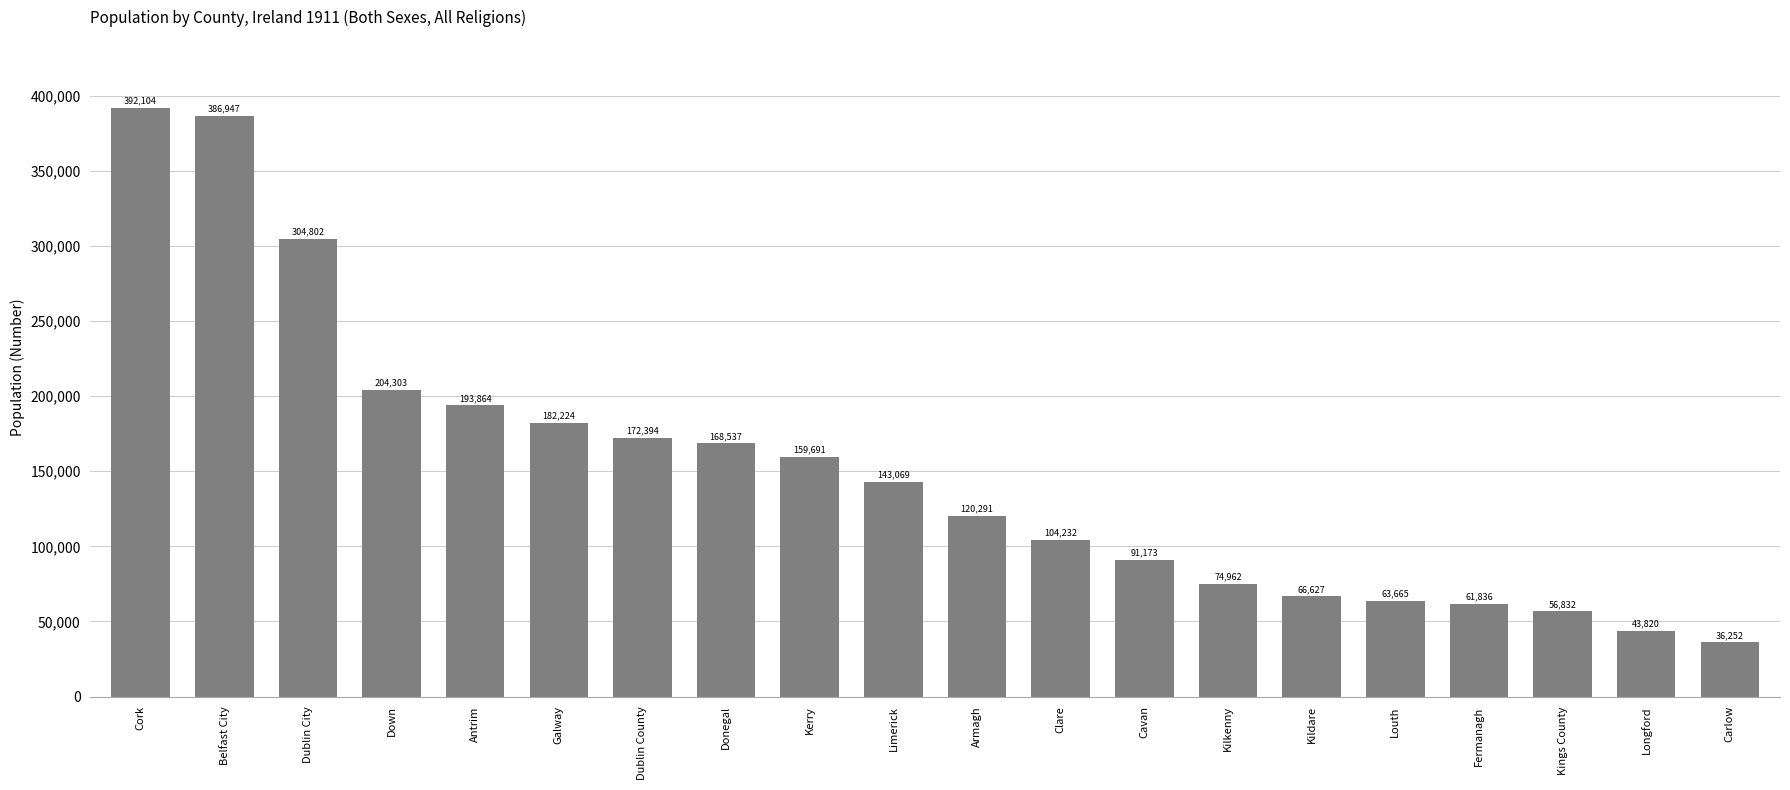

What is the change in value from Belfast City to Fermanagh?

-325111